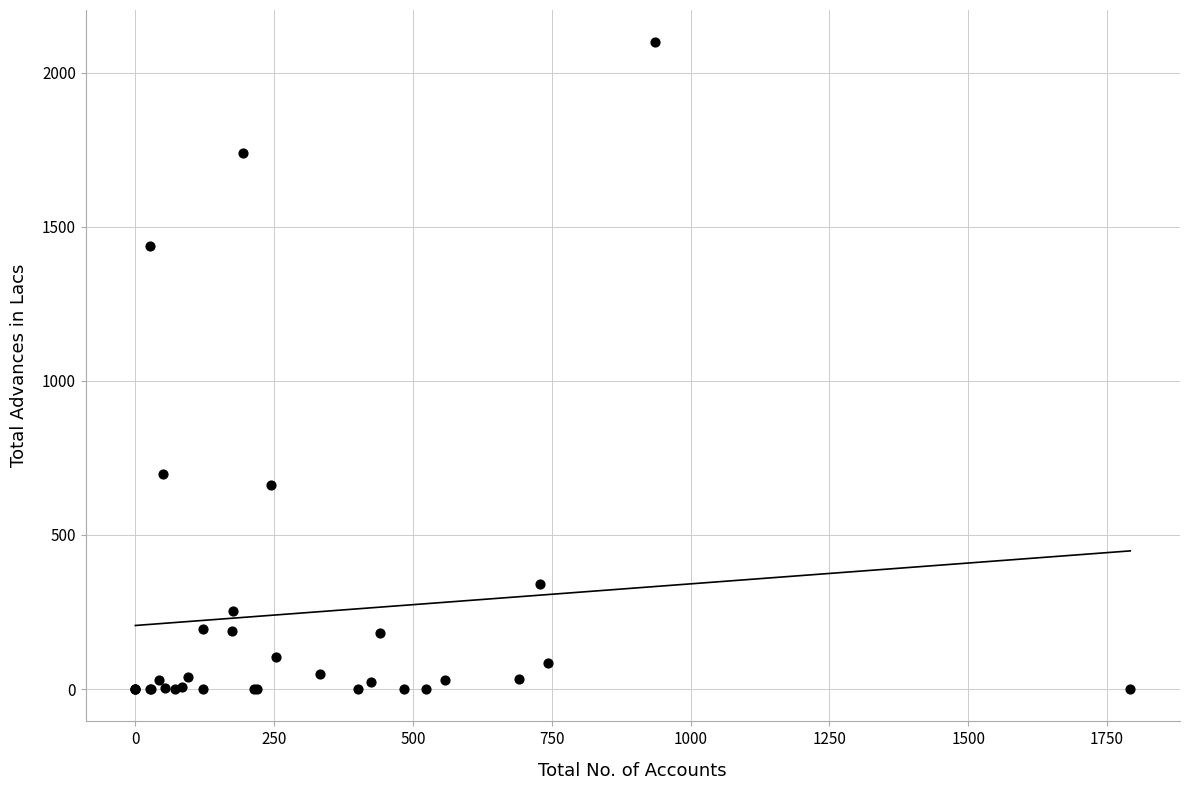

What Y value in the scatter plot is closest to 1049?

698.0